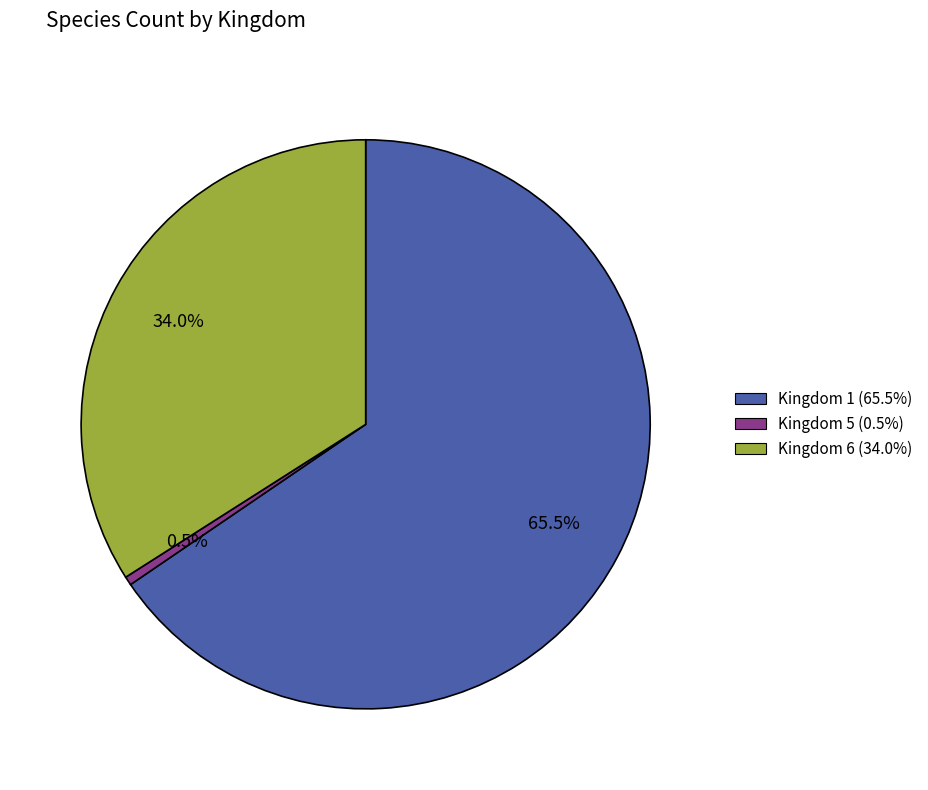

Is there a majority slice in this chart?

Yes